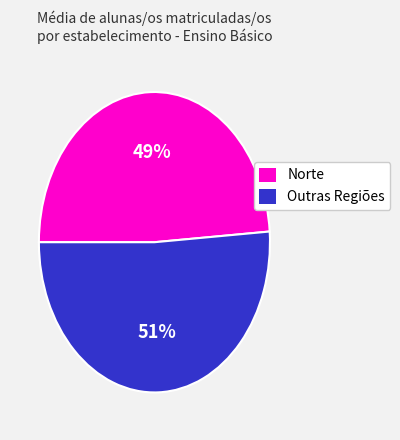

What percentage is the Outras Regiões slice, to the nearest percent?

51%